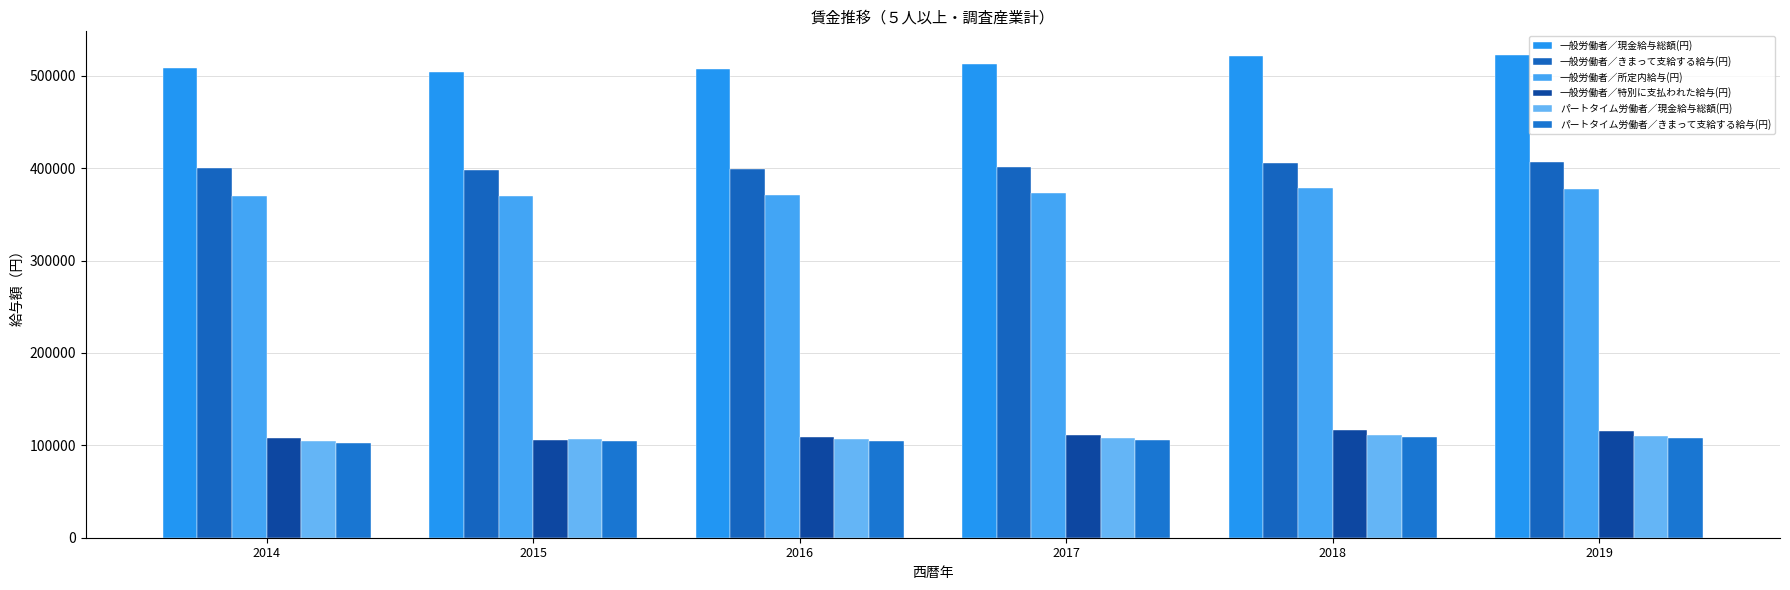

At how many categories does at least one series exceed 120050?

6